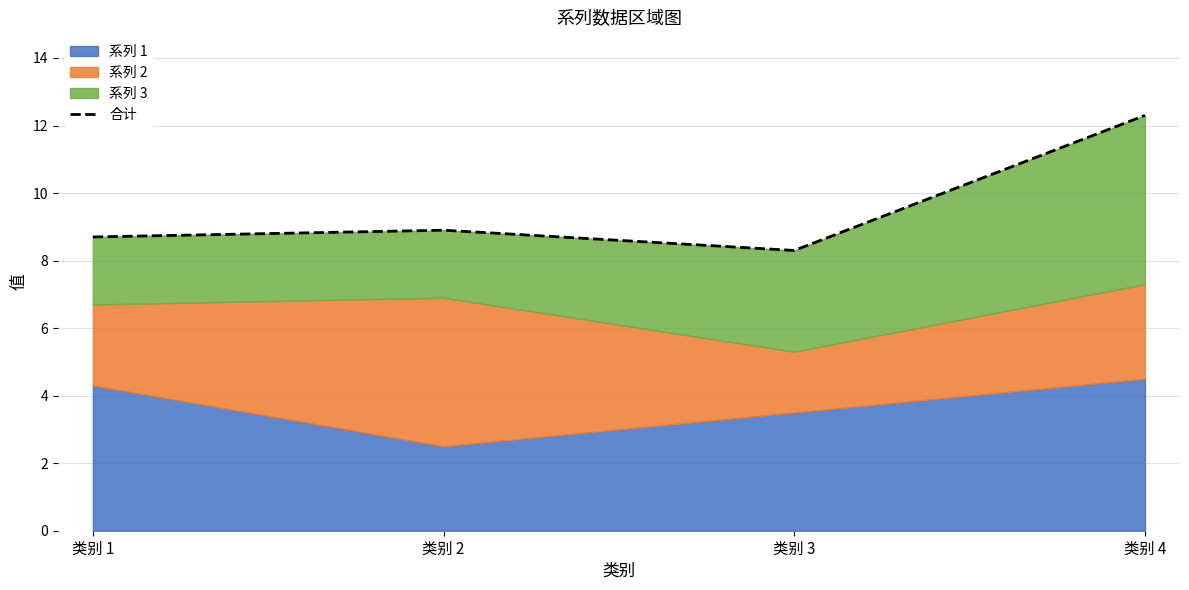

What is the value of the 3rd point from the left?

8.3